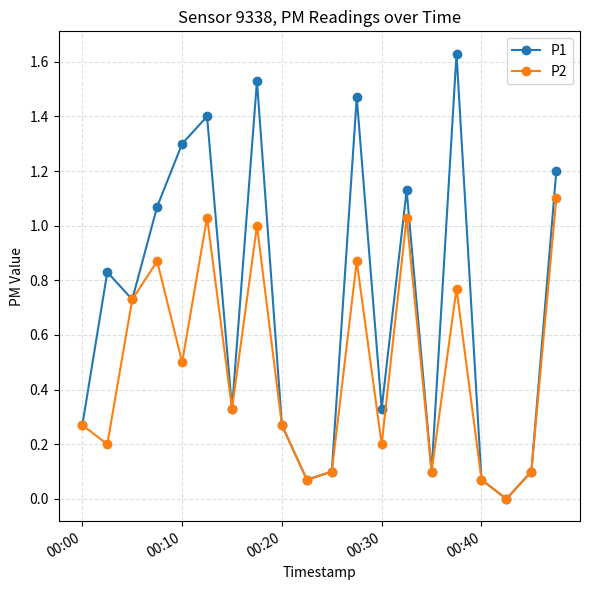

Which series has the largest total across all categories?

P1